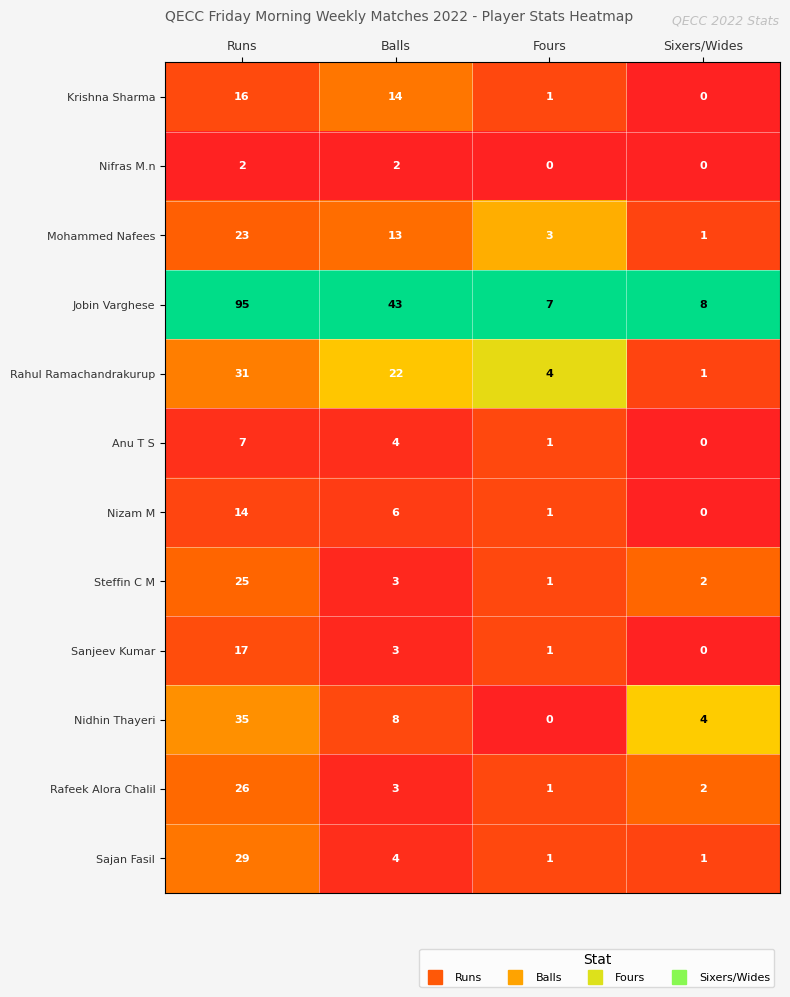

What is the total value across all series at Runs?

320